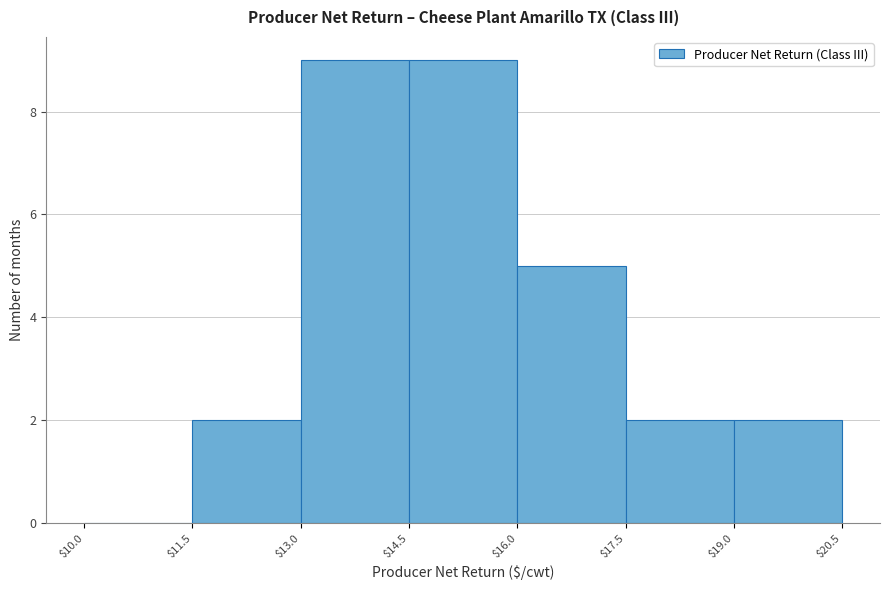

Reading left to right, list every bar in this chart as the range it spans on the x-axis followed by its height. The values are not printed on the chart, so give them approximately, as read against the axis.

$10.0 to $11.5: 0
$11.5 to $13.0: 2
$13.0 to $14.5: 9
$14.5 to $16.0: 9
$16.0 to $17.5: 5
$17.5 to $19.0: 2
$19.0 to $20.5: 2